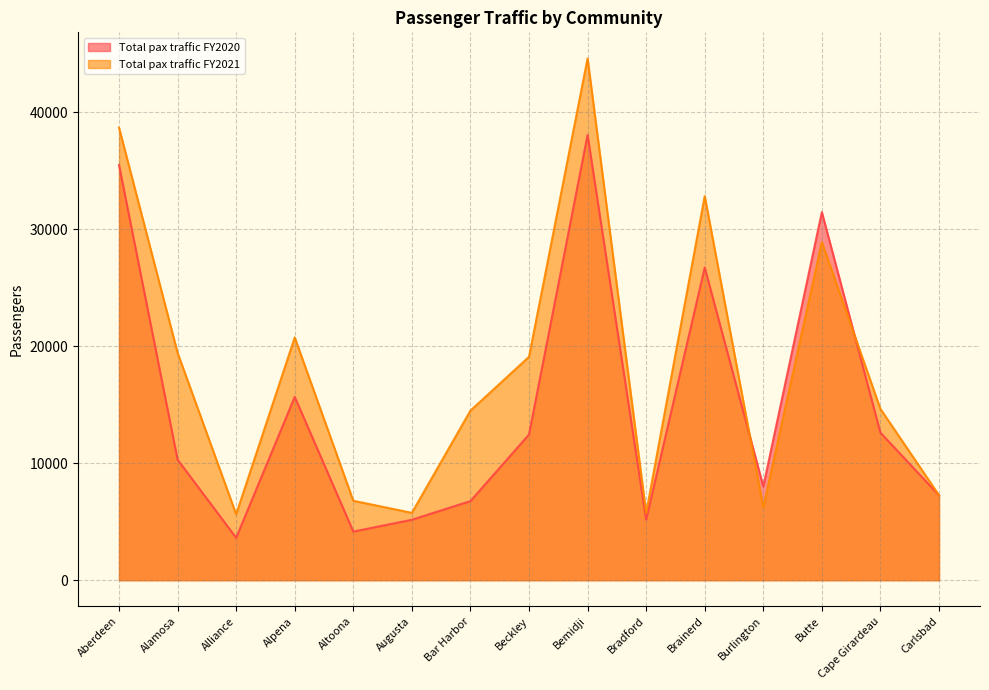

In Total pax traffic FY2021, how many points are lower than both neighbors (excluding endpoints)?

4